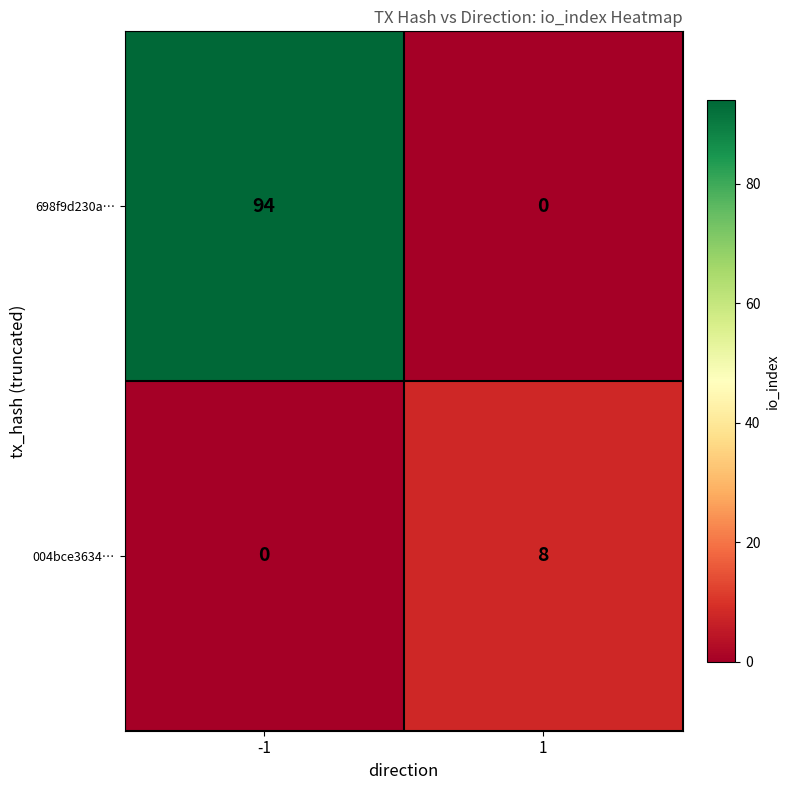

Reading left to right, extract all data points from this chart.

698f9d230a…: 94	0
004bce3634…: 0	8